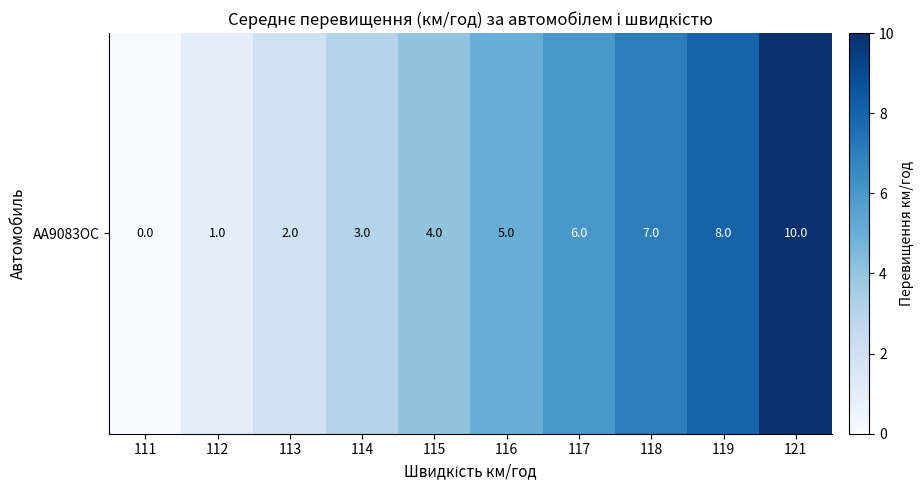

At which label does the data first exceed 5?

117